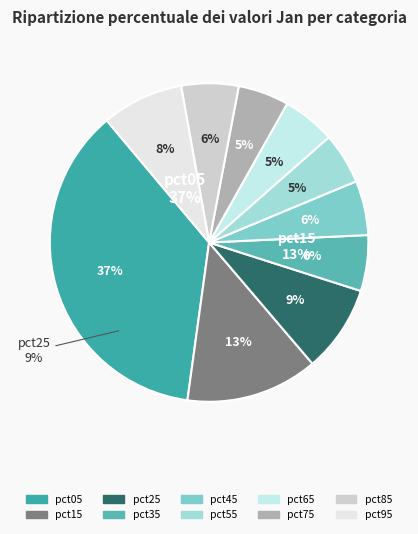

What is the change in value from pct05 to pct55?

-2.6